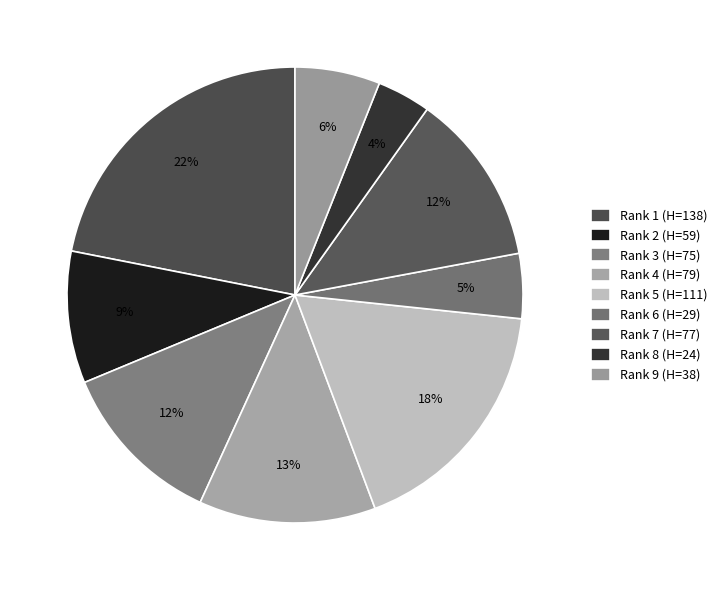

Combined, what portion of the pie is Rank 8 (H=24) and Rank 1 (H=138)?

25.7%